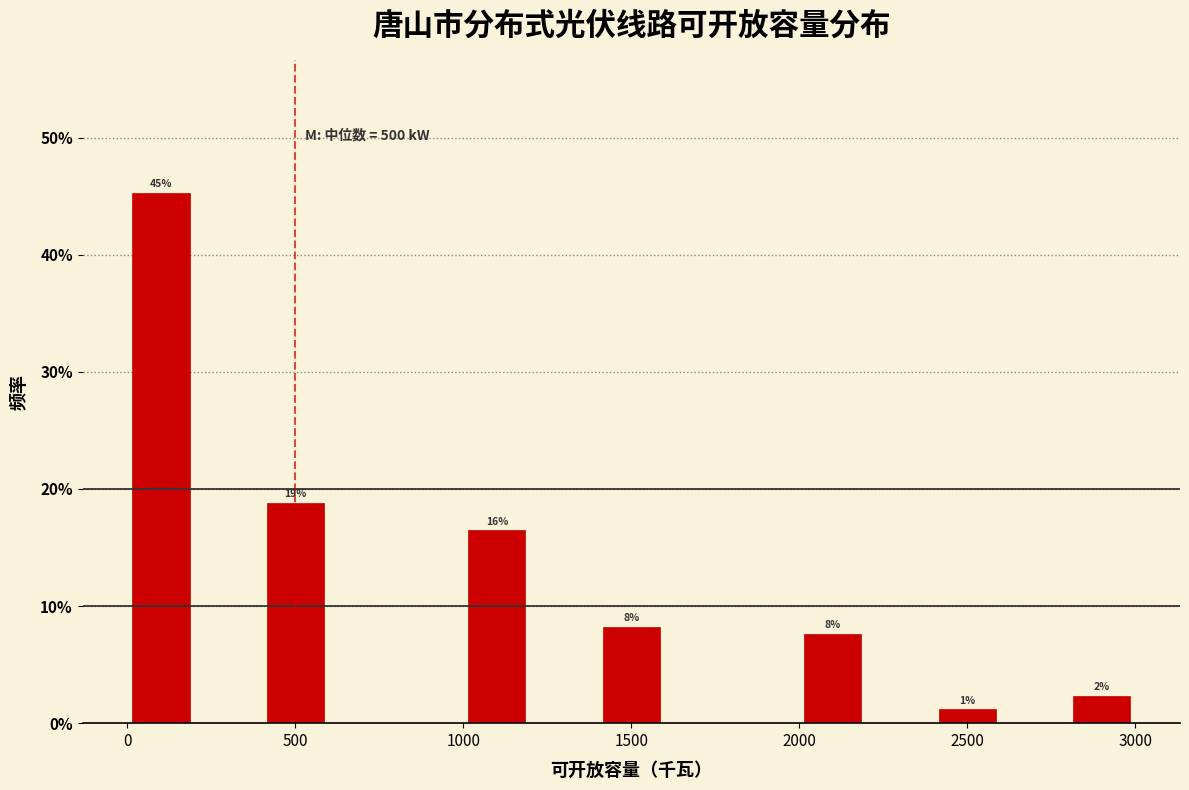

Over which range of the x-axis is the bar tallest?

0 to 200